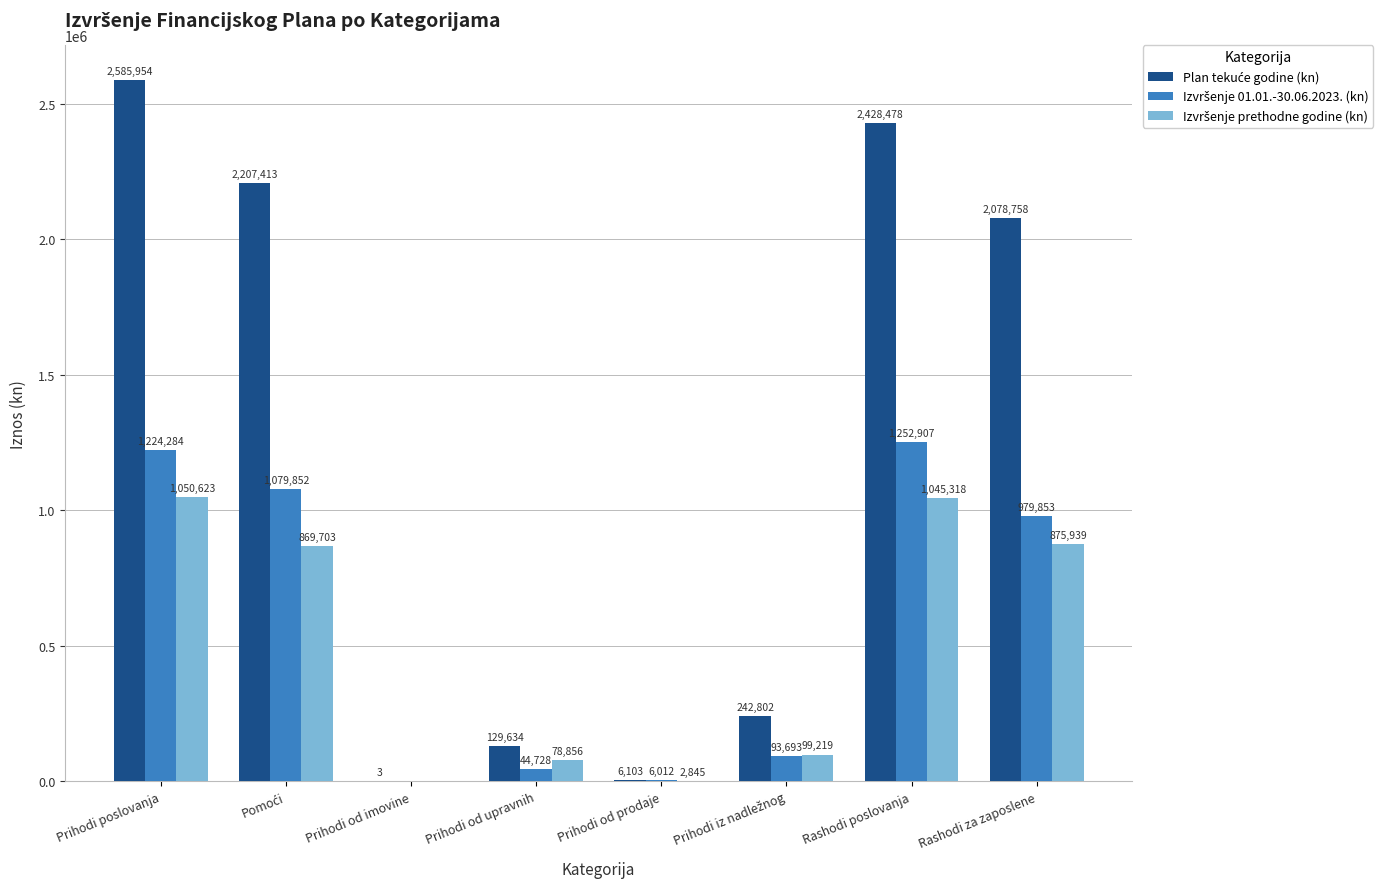

What position from the left is Rashodi za zaposlene?

8